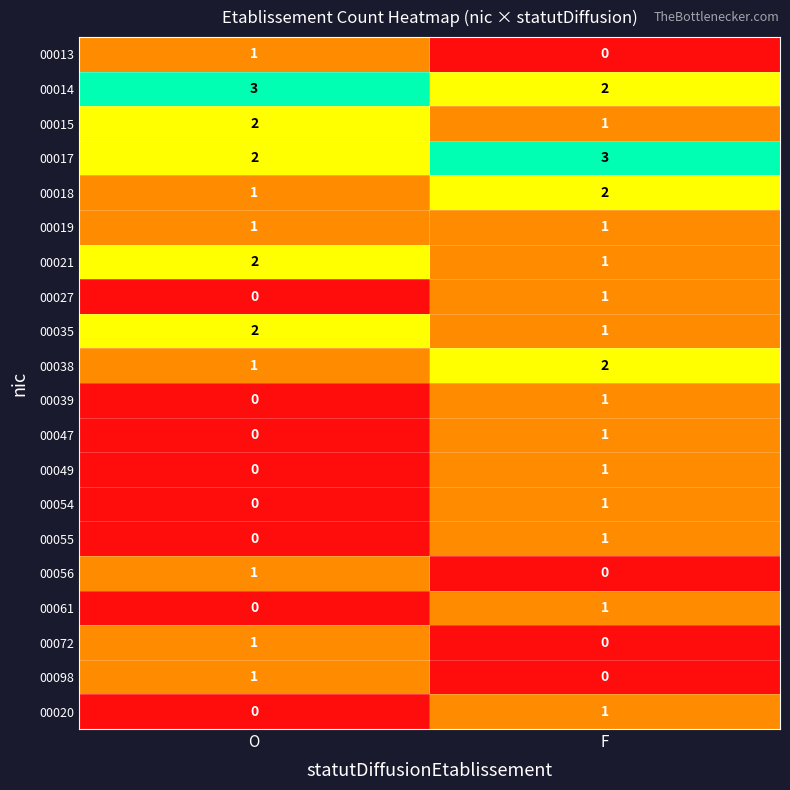

Where is 00055 nearest to the value 0?

O